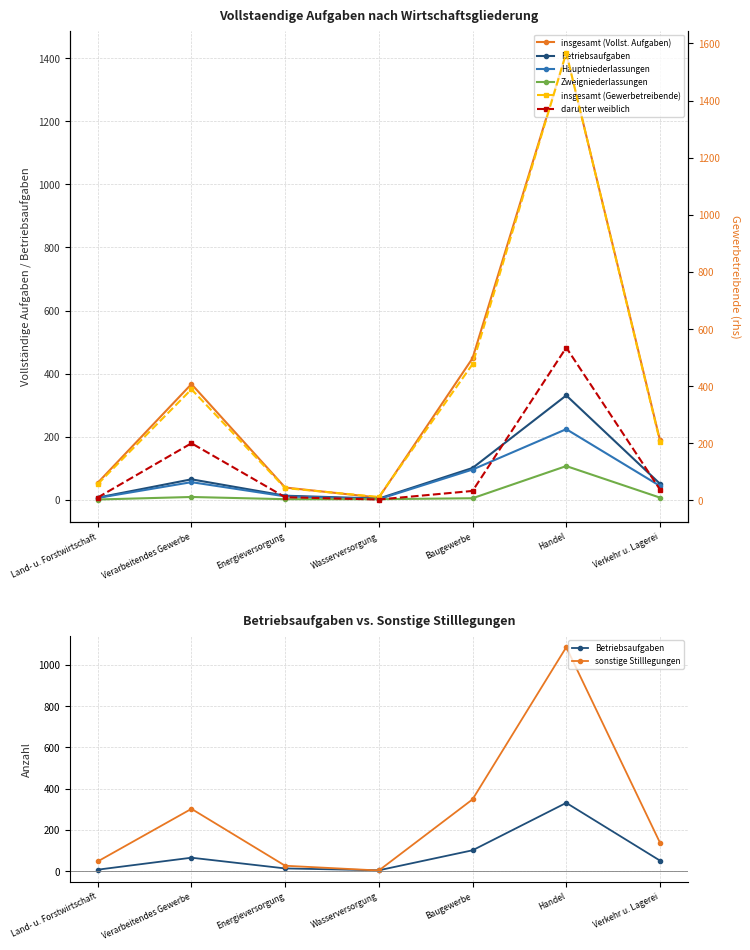

Between Wasserversorgung and Land- u. Forstwirtschaft, which is larger?

Land- u. Forstwirtschaft